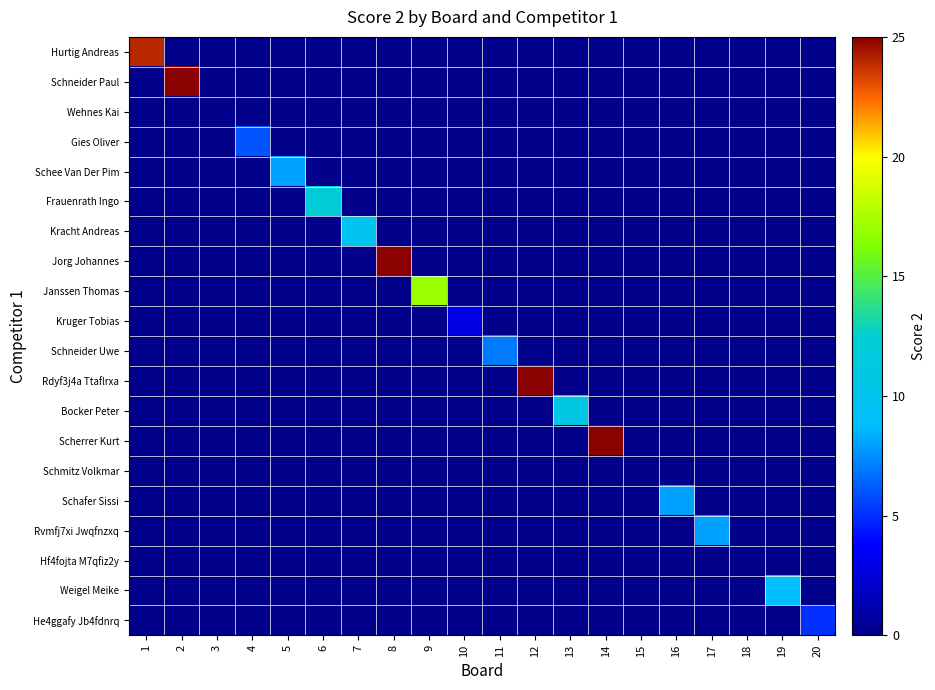

Reading right to left, what are all the values shown in this chart?

Hurtig Andreas: 20=0	19=0	18=0	17=0	16=0	15=0	14=0	13=0	12=0	11=0	10=0	9=0	8=0	7=0	6=0	5=0	4=0	3=0	2=0	1=24
Schneider Paul: 20=0	19=0	18=0	17=0	16=0	15=0	14=0	13=0	12=0	11=0	10=0	9=0	8=0	7=0	6=0	5=0	4=0	3=0	2=25	1=0
Wehnes Kai: 20=0	19=0	18=0	17=0	16=0	15=0	14=0	13=0	12=0	11=0	10=0	9=0	8=0	7=0	6=0	5=0	4=0	3=0	2=0	1=0
Gies Oliver: 20=0	19=0	18=0	17=0	16=0	15=0	14=0	13=0	12=0	11=0	10=0	9=0	8=0	7=0	6=0	5=0	4=6	3=0	2=0	1=0
Schee Van Der Pim: 20=0	19=0	18=0	17=0	16=0	15=0	14=0	13=0	12=0	11=0	10=0	9=0	8=0	7=0	6=0	5=8	4=0	3=0	2=0	1=0
Frauenrath Ingo: 20=0	19=0	18=0	17=0	16=0	15=0	14=0	13=0	12=0	11=0	10=0	9=0	8=0	7=0	6=12	5=0	4=0	3=0	2=0	1=0
Kracht Andreas: 20=0	19=0	18=0	17=0	16=0	15=0	14=0	13=0	12=0	11=0	10=0	9=0	8=0	7=10	6=0	5=0	4=0	3=0	2=0	1=0
Jorg Johannes: 20=0	19=0	18=0	17=0	16=0	15=0	14=0	13=0	12=0	11=0	10=0	9=0	8=25	7=0	6=0	5=0	4=0	3=0	2=0	1=0
Janssen Thomas: 20=0	19=0	18=0	17=0	16=0	15=0	14=0	13=0	12=0	11=0	10=0	9=17	8=0	7=0	6=0	5=0	4=0	3=0	2=0	1=0
Kruger Tobias: 20=0	19=0	18=0	17=0	16=0	15=0	14=0	13=0	12=0	11=0	10=3	9=0	8=0	7=0	6=0	5=0	4=0	3=0	2=0	1=0
Schneider Uwe: 20=0	19=0	18=0	17=0	16=0	15=0	14=0	13=0	12=0	11=7	10=0	9=0	8=0	7=0	6=0	5=0	4=0	3=0	2=0	1=0
Rdyf3j4a Ttaflrxa: 20=0	19=0	18=0	17=0	16=0	15=0	14=0	13=0	12=25	11=0	10=0	9=0	8=0	7=0	6=0	5=0	4=0	3=0	2=0	1=0
Bocker Peter: 20=0	19=0	18=0	17=0	16=0	15=0	14=0	13=11	12=0	11=0	10=0	9=0	8=0	7=0	6=0	5=0	4=0	3=0	2=0	1=0
Scherrer Kurt: 20=0	19=0	18=0	17=0	16=0	15=0	14=25	13=0	12=0	11=0	10=0	9=0	8=0	7=0	6=0	5=0	4=0	3=0	2=0	1=0
Schmitz Volkmar: 20=0	19=0	18=0	17=0	16=0	15=0	14=0	13=0	12=0	11=0	10=0	9=0	8=0	7=0	6=0	5=0	4=0	3=0	2=0	1=0
Schafer Sissi: 20=0	19=0	18=0	17=0	16=8	15=0	14=0	13=0	12=0	11=0	10=0	9=0	8=0	7=0	6=0	5=0	4=0	3=0	2=0	1=0
Rvmfj7xi Jwqfnzxq: 20=0	19=0	18=0	17=8	16=0	15=0	14=0	13=0	12=0	11=0	10=0	9=0	8=0	7=0	6=0	5=0	4=0	3=0	2=0	1=0
Hf4fojta M7qfiz2y: 20=0	19=0	18=0	17=0	16=0	15=0	14=0	13=0	12=0	11=0	10=0	9=0	8=0	7=0	6=0	5=0	4=0	3=0	2=0	1=0
Weigel Meike: 20=0	19=9	18=0	17=0	16=0	15=0	14=0	13=0	12=0	11=0	10=0	9=0	8=0	7=0	6=0	5=0	4=0	3=0	2=0	1=0
He4ggafy Jb4fdnrq: 20=5	19=0	18=0	17=0	16=0	15=0	14=0	13=0	12=0	11=0	10=0	9=0	8=0	7=0	6=0	5=0	4=0	3=0	2=0	1=0